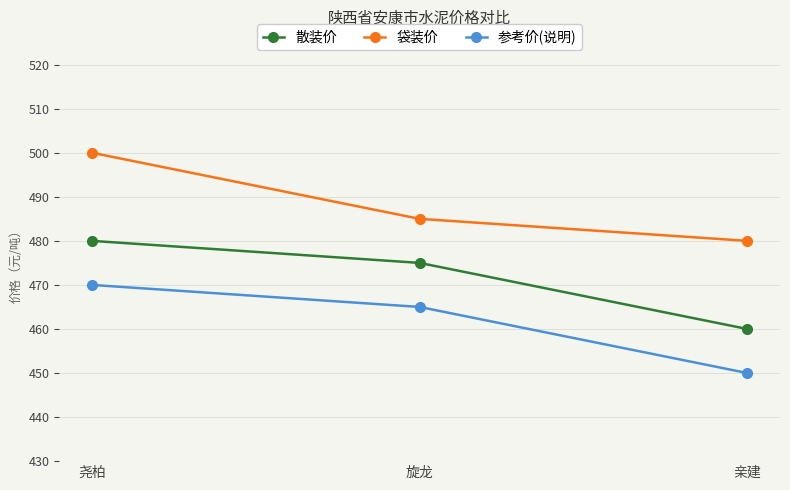

What is the difference between the maximum and minimum values in the 散装价 series?

20